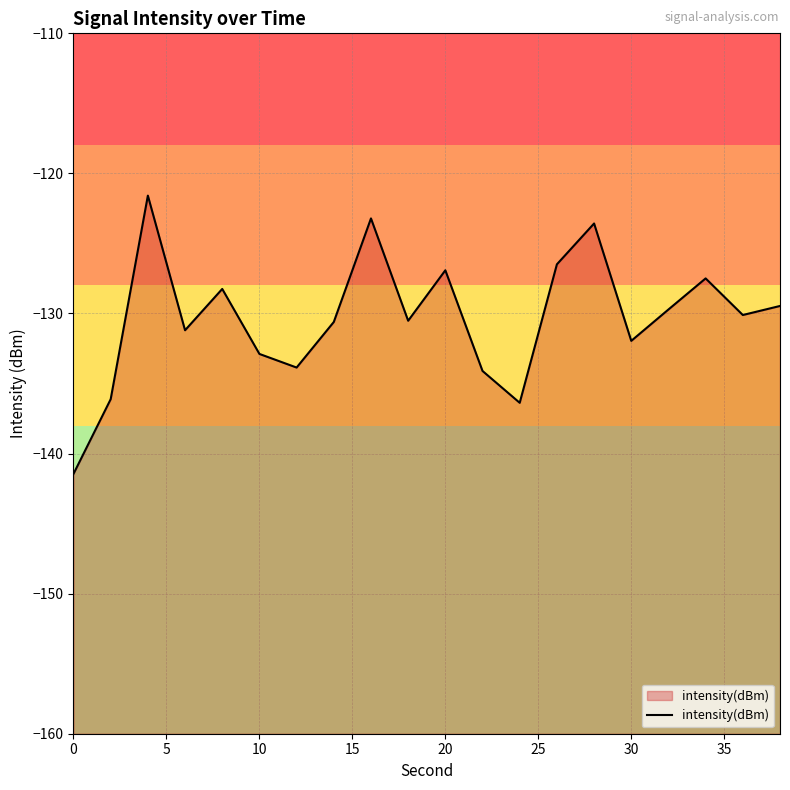

Count the number of values greater than -130.

9